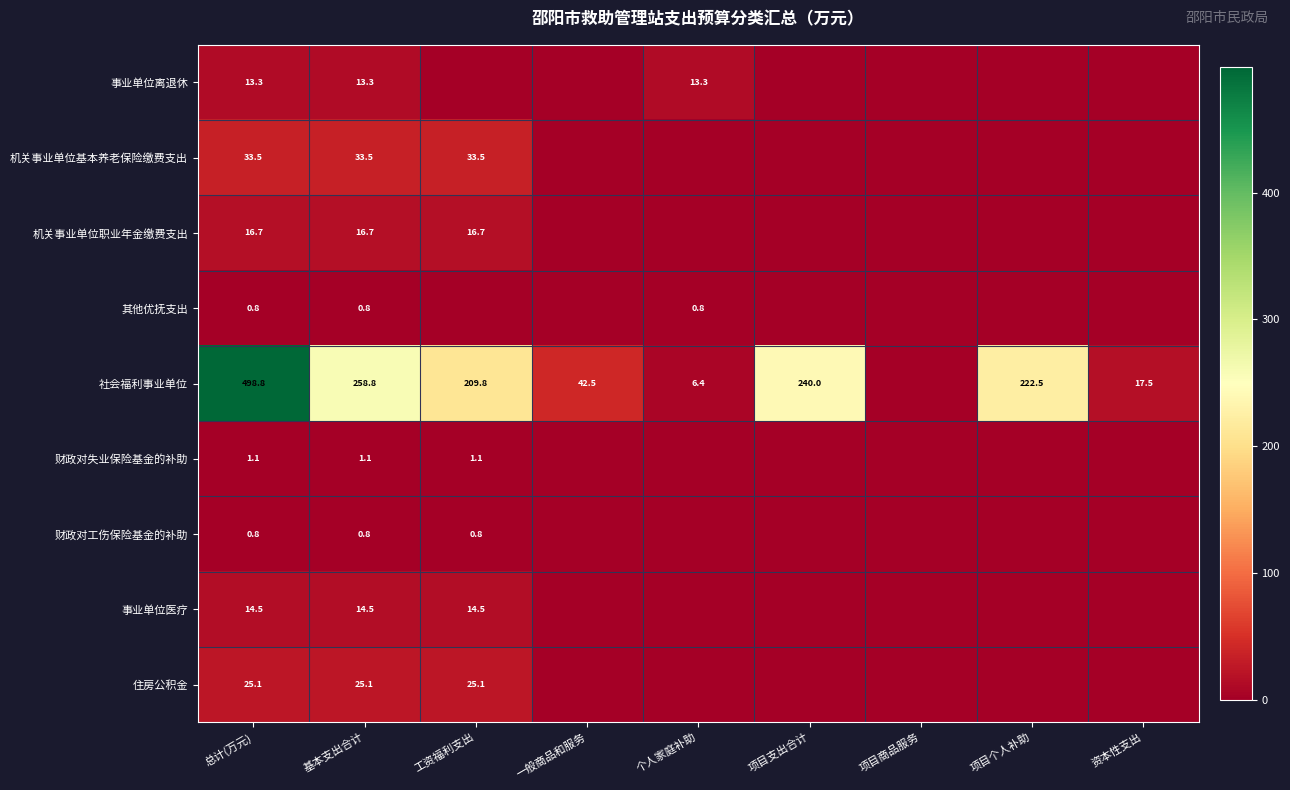

What is the maximum value shown in the chart?

498.8